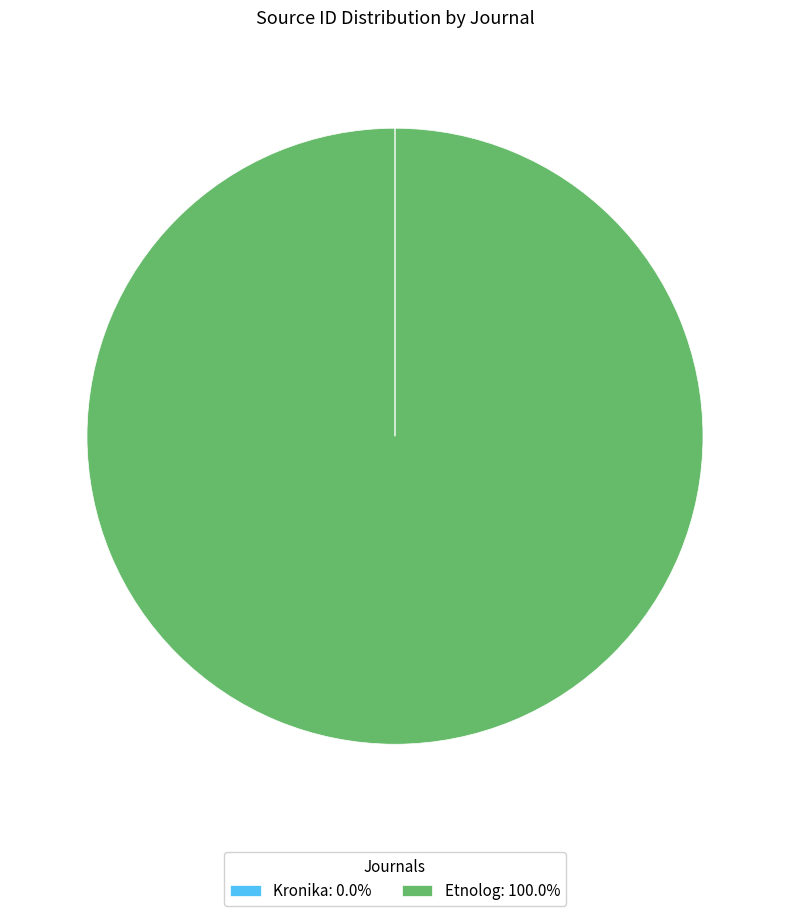

Is there a majority slice in this chart?

Yes